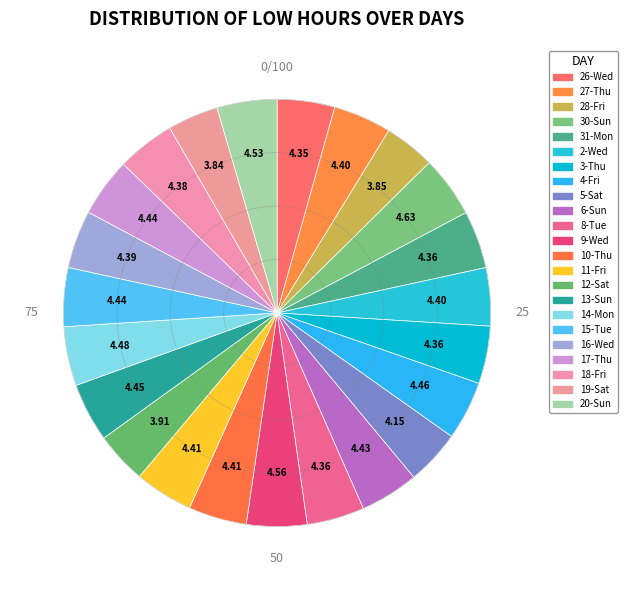

To the nearest percent, what is the difference between the largest and smallest slice percentages?

1%